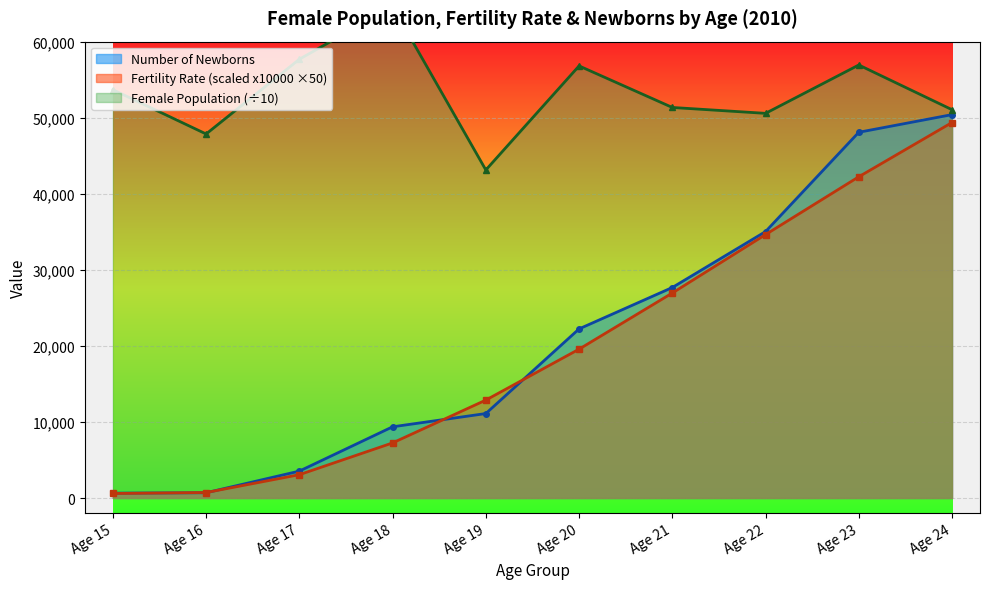

What is the sum of all Number of Newborns values?

208752.4